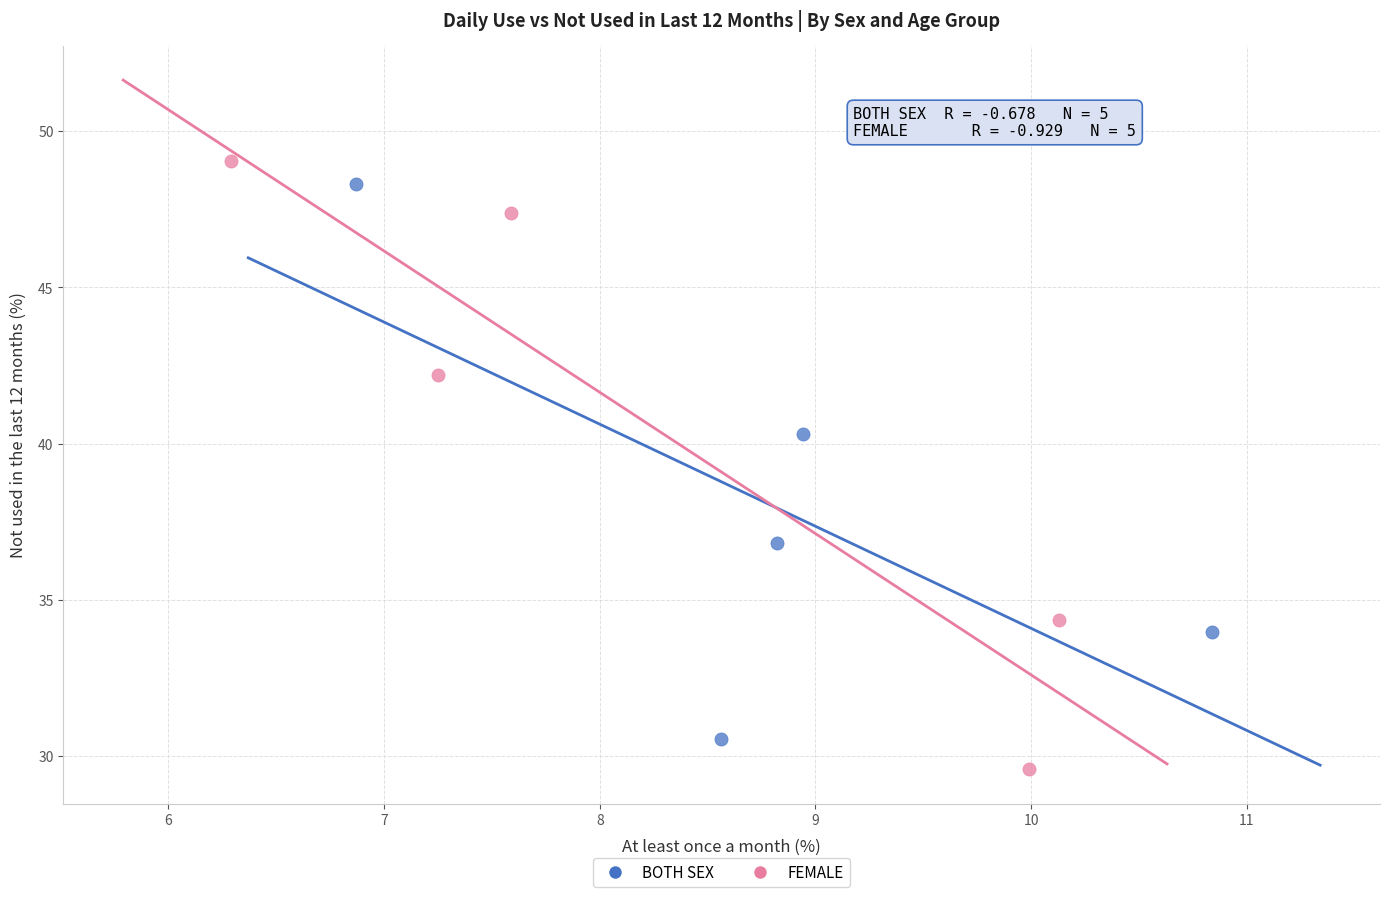

Which series has the largest Y range (max minus min)?

FEMALE